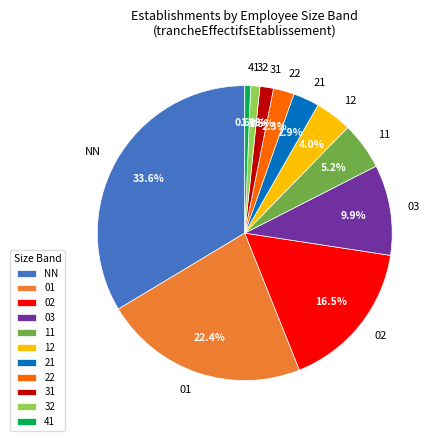

Combined, what portion of the pie is 41 and 22?

2.9%